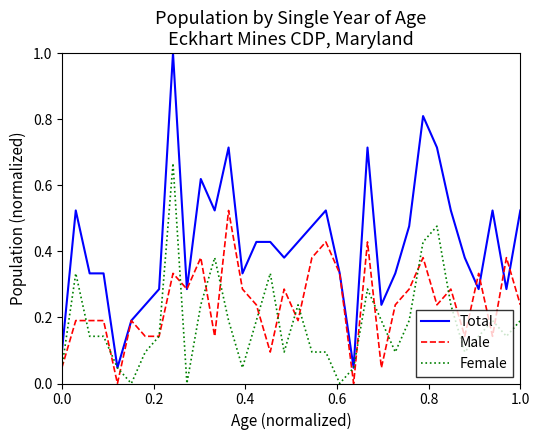

How many distinct data groups are displayed?

3